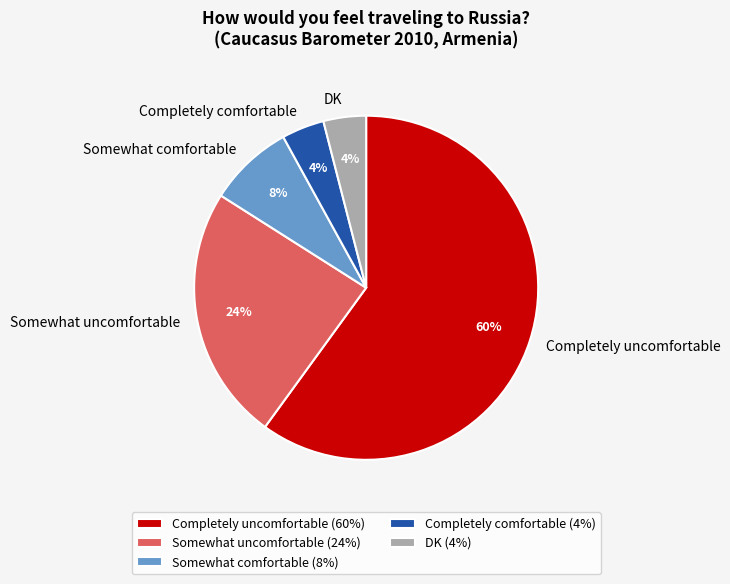

What is the largest slice in the pie chart?

Completely uncomfortable